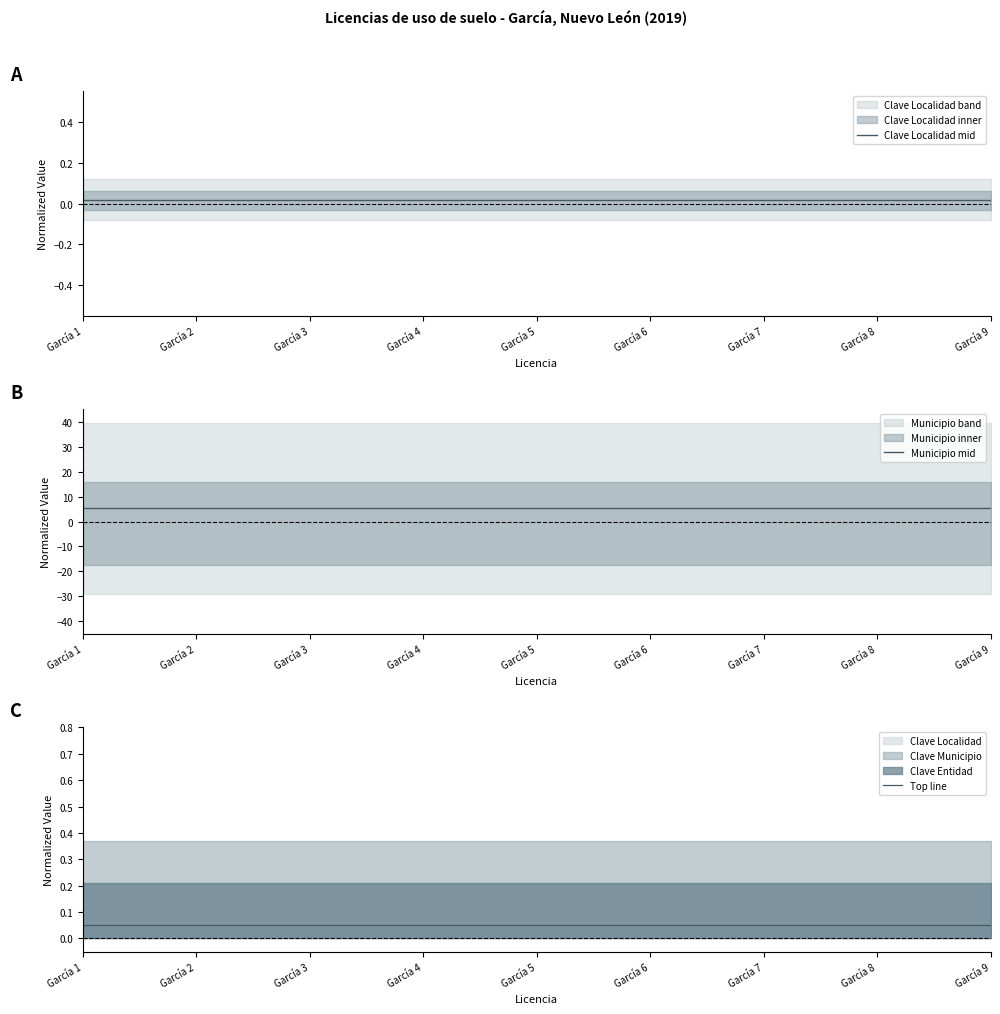

True or false: Top line and Clave Localidad mid intersect in this chart.

False